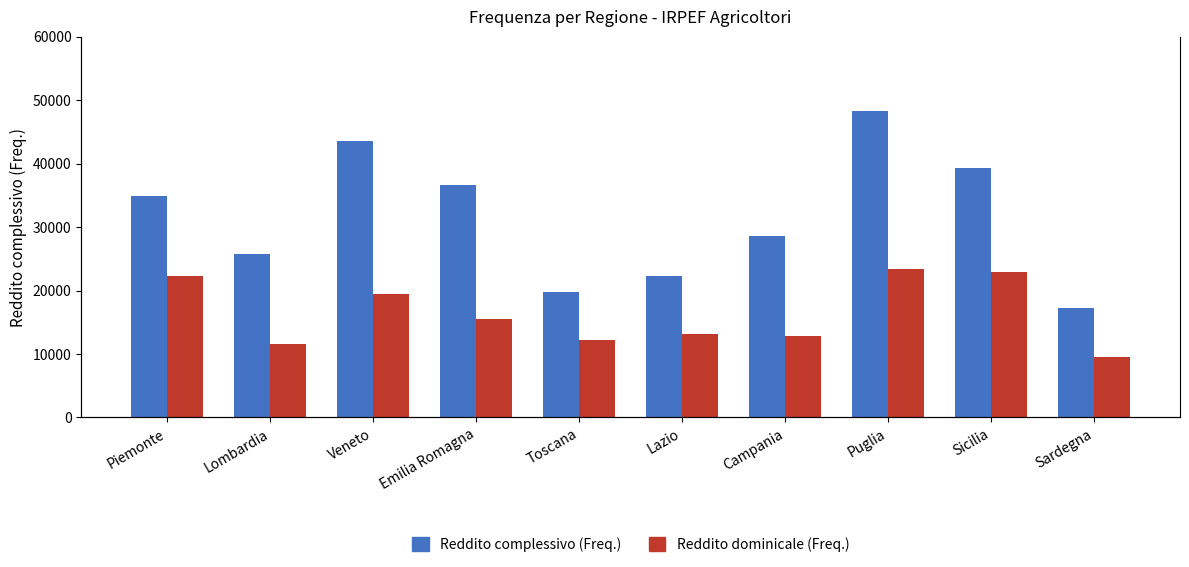

The value of Reddito dominicale (Freq.) at Sicilia is 8994. True or false?

False